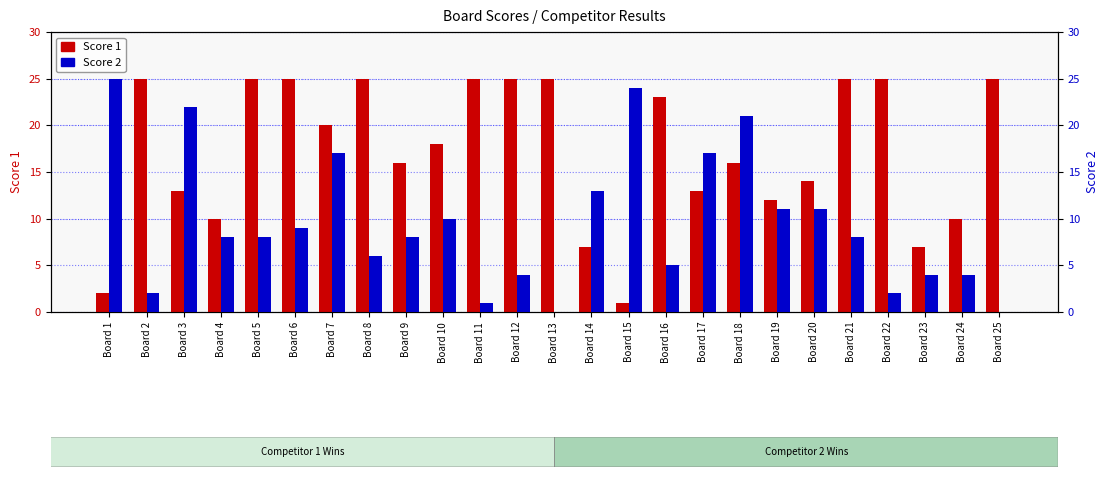

What is the sum of all Score 1 values?

432